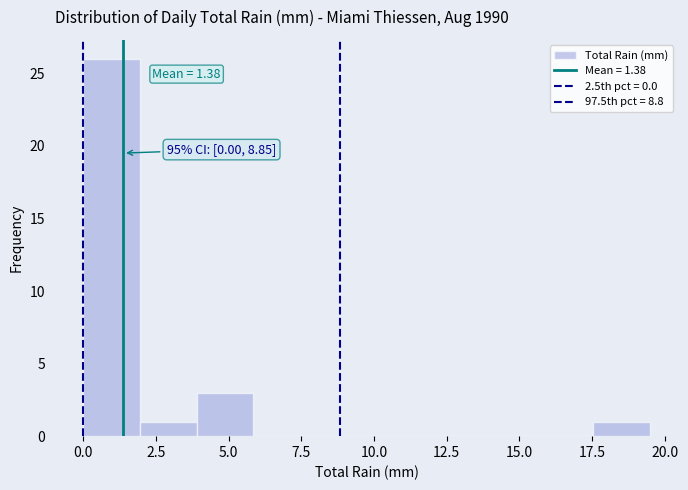

Around what value on the x-axis is the tallest bar? Give the approximate position of its centre, as read against the axis.

1.0